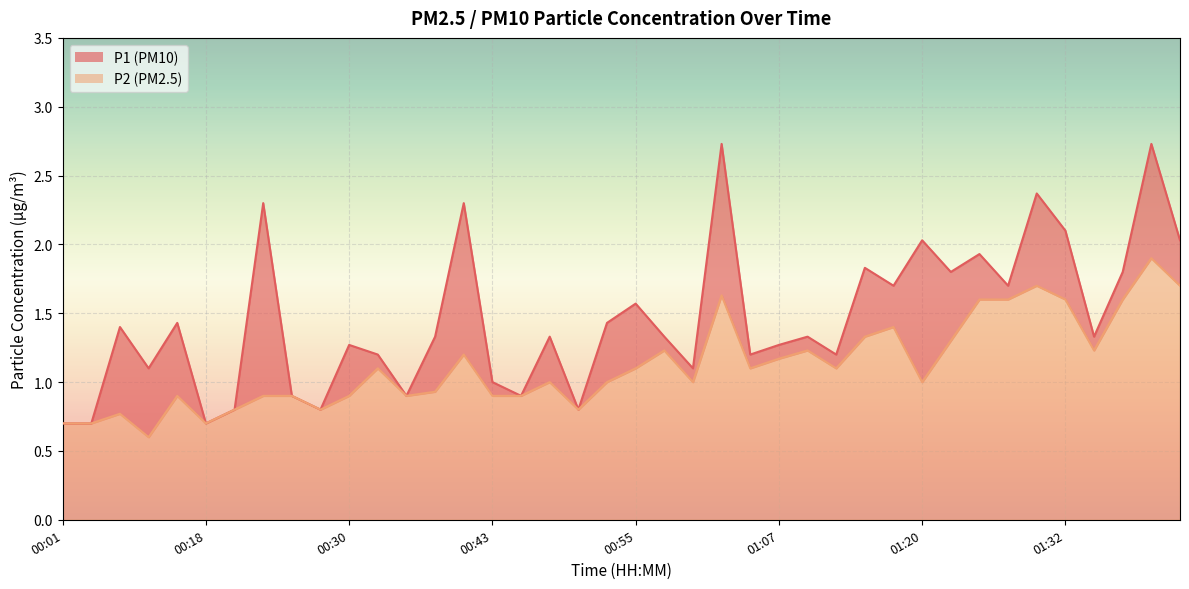

What is the difference between the second highest and second lowest values in the P1 series?

2.0